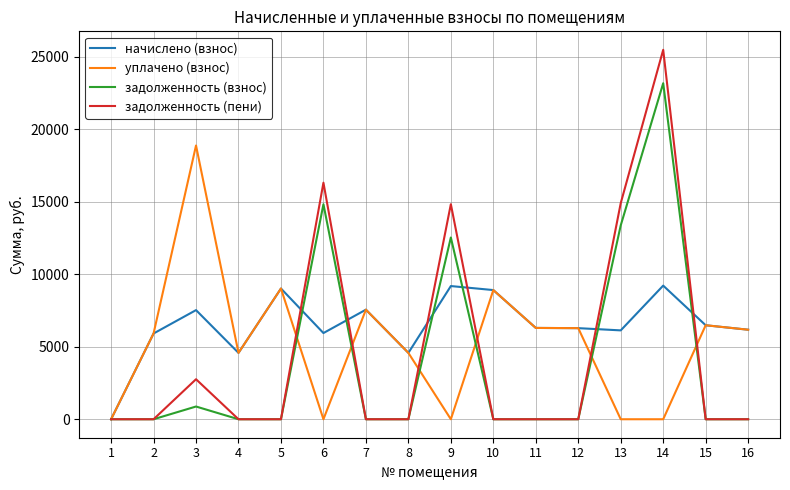

True or false: начислено (взнос) has more than 2 interior local peaks.

True